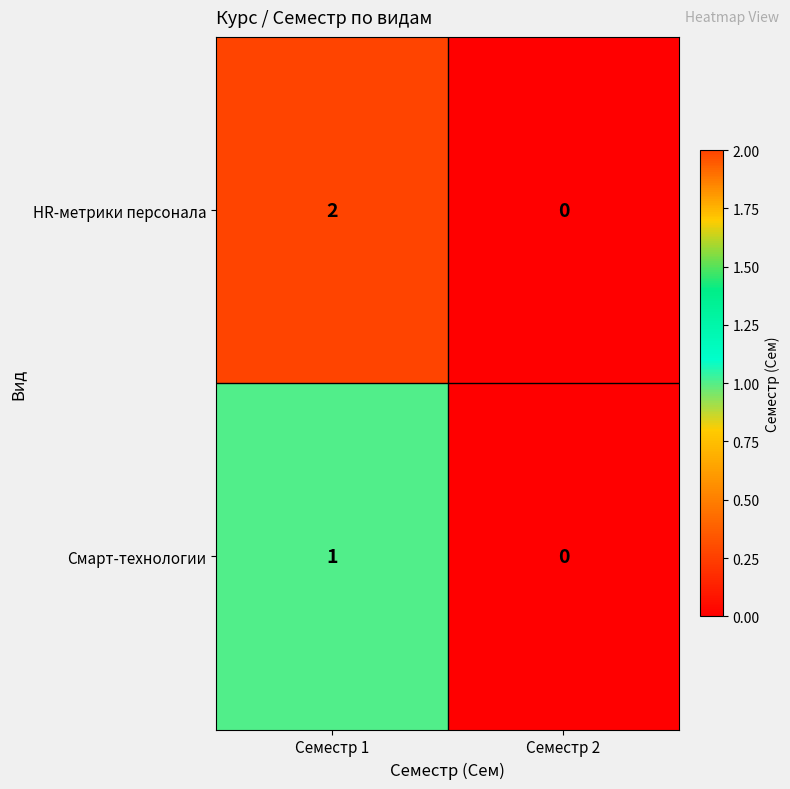

List the series in order of their overall mean, highest first.

HR-метрики персонала, Смарт-технологии